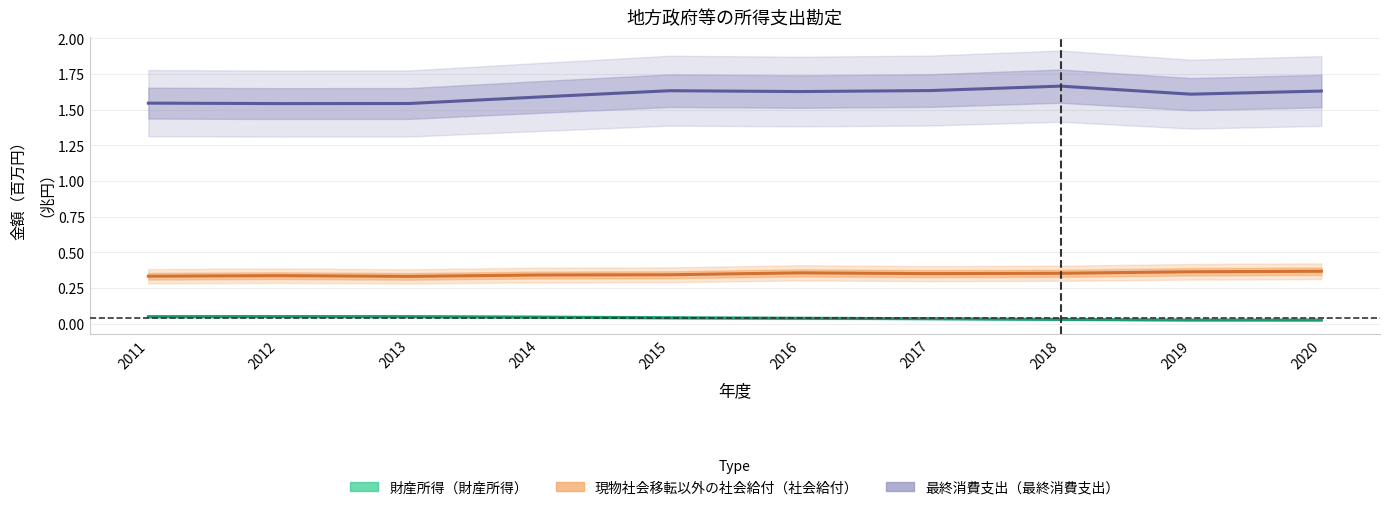

What is the greatest value displayed?

1.7